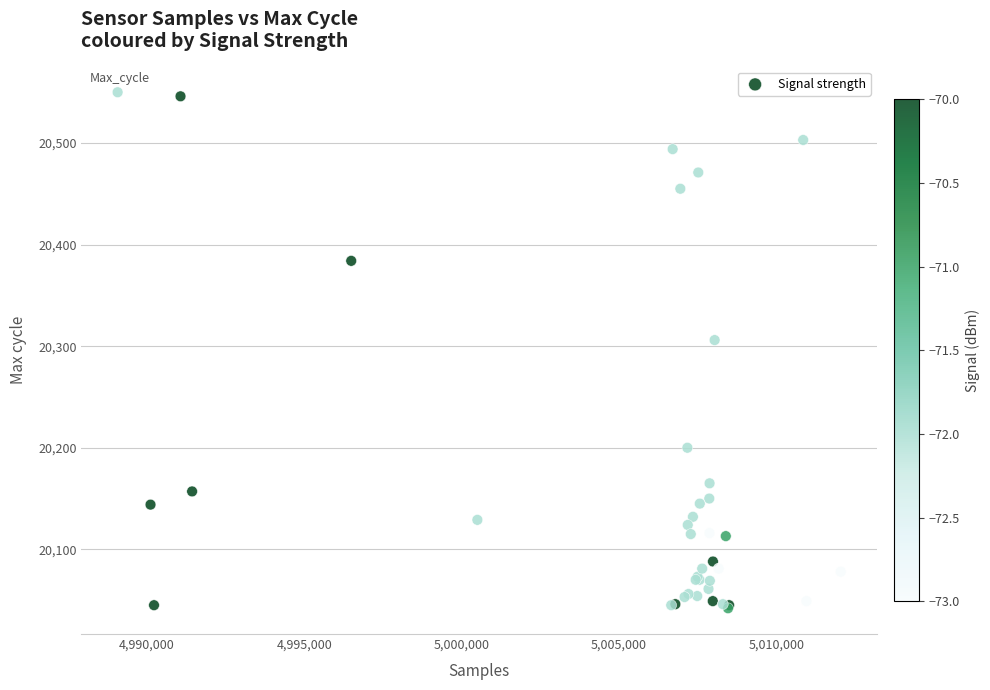

What Y value in the scatter plot is closest to 20296?

20306